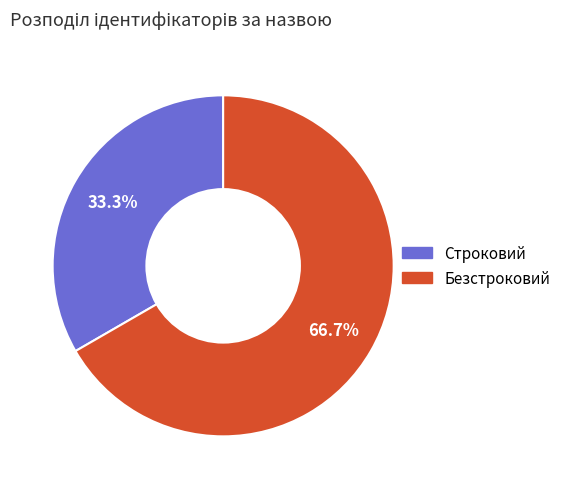

Does Строковий account for over 50% of the chart?

No